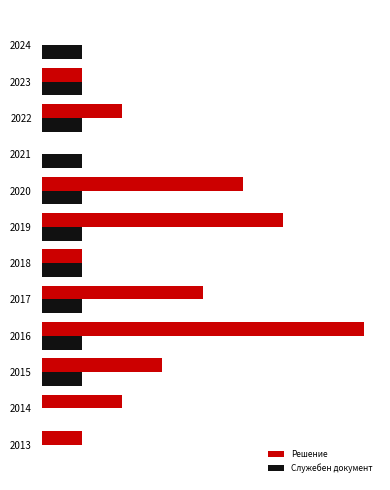

What are all the series names shown in the legend?

Решение, Служебен документ